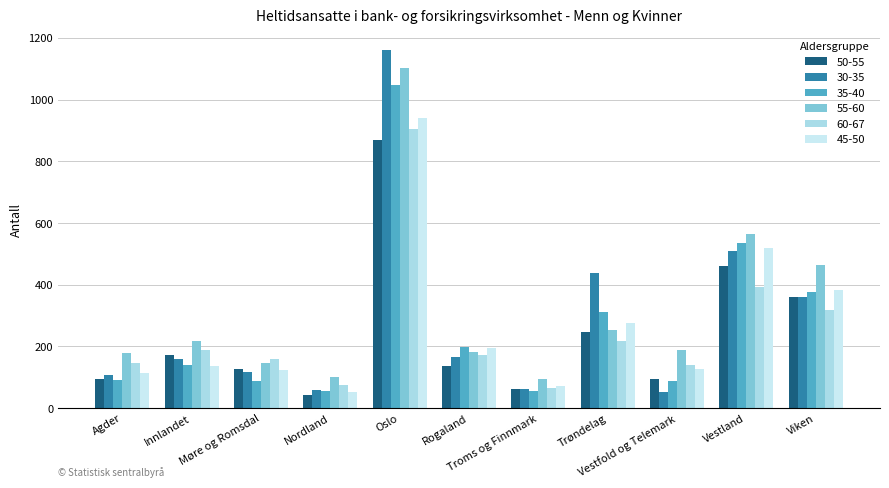

How many distinct data groups are displayed?

6